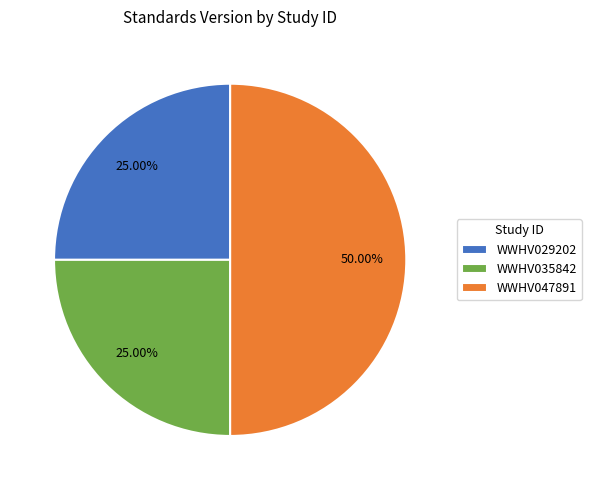

True or false: WWHV047891 accounts for 50% of the total.

True